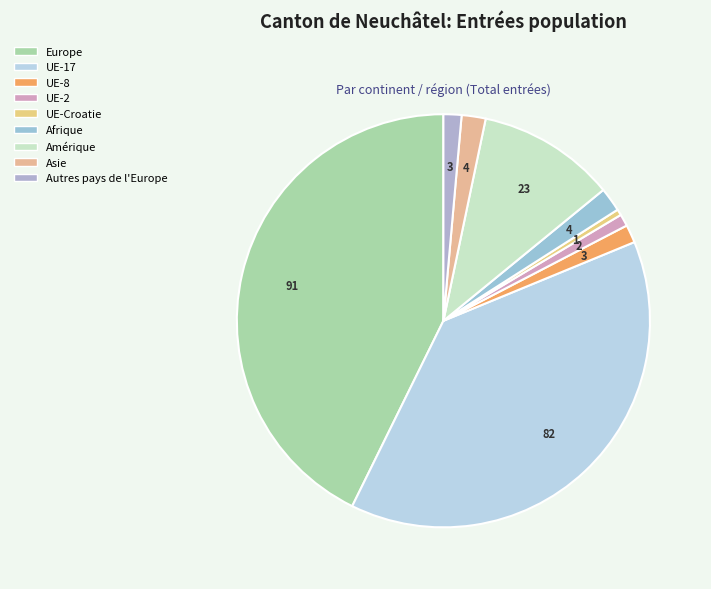

How many slices are in this pie chart?

9